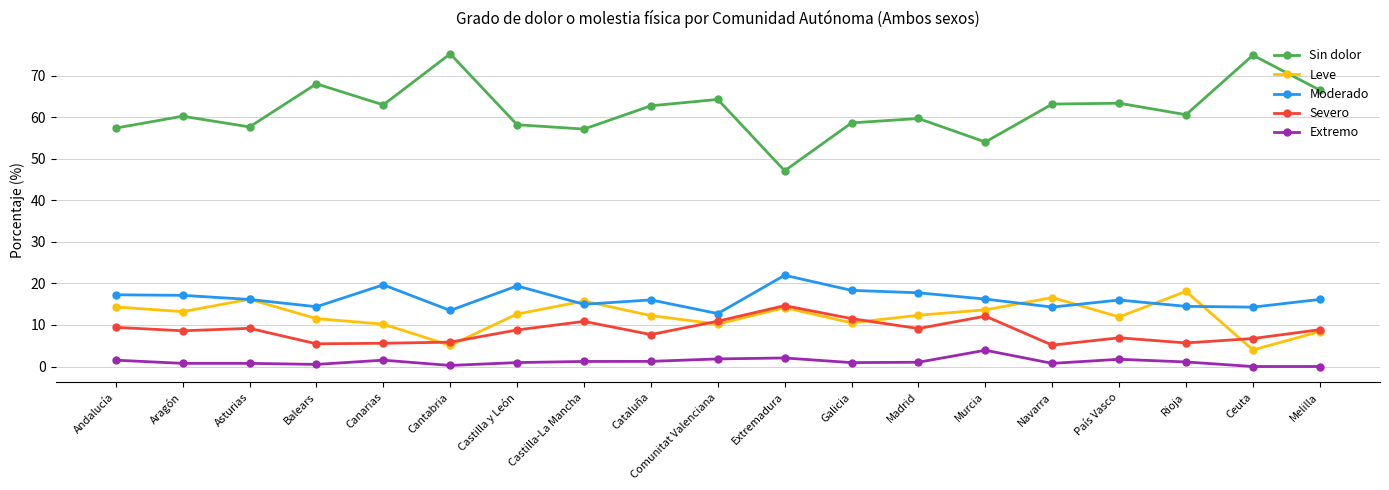

True or false: Severo and Sin dolor cross at least once.

False